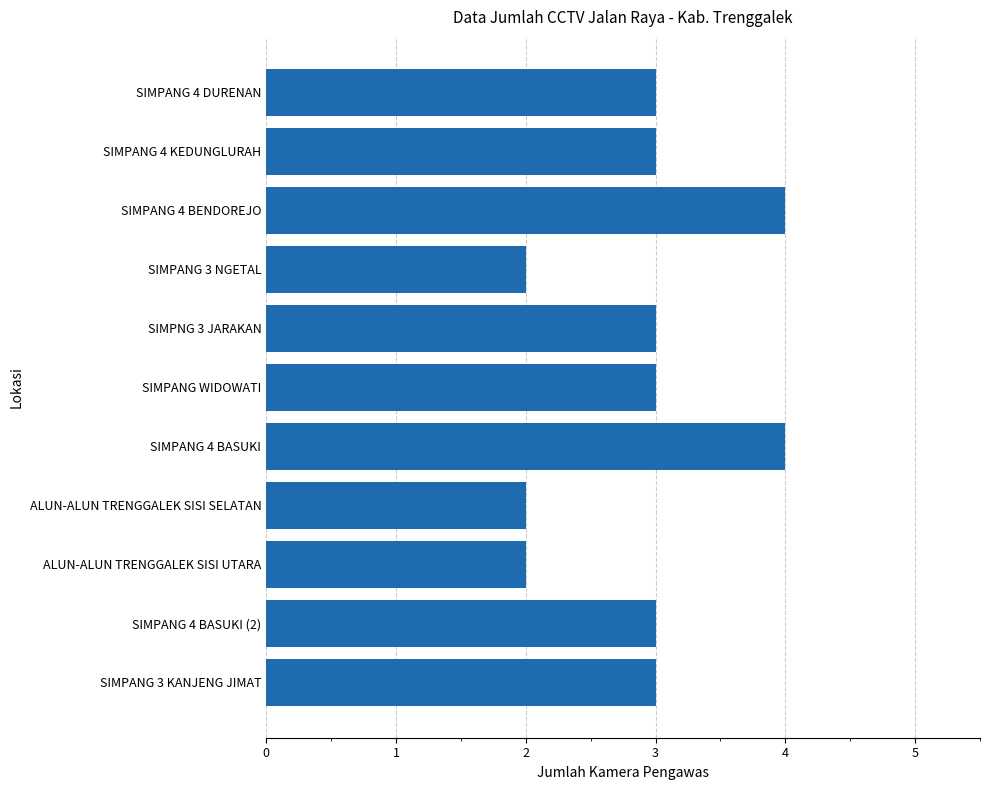

What is the minimum value shown in the chart?

2